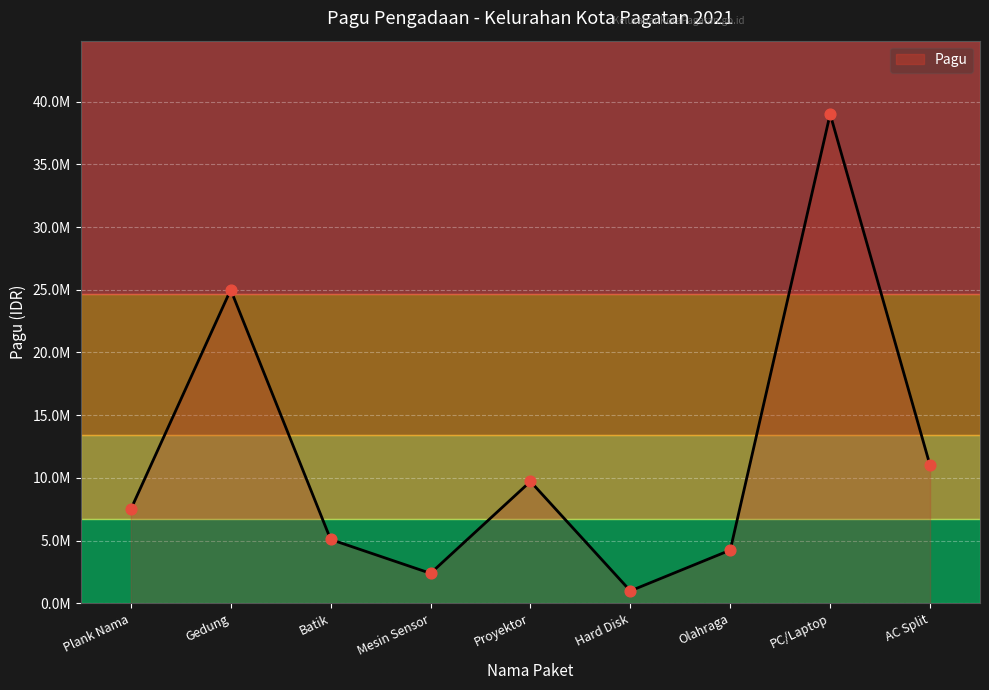

What is the ratio of the value at AC Split to the value at Gedung?

0.4